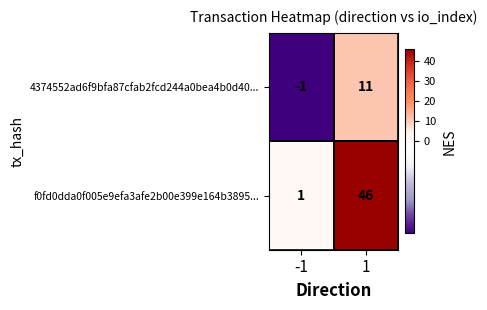

What is the approximate value of f0fd0dda0f005e9efa3afe2b00e399e164b3895... at 1?

46